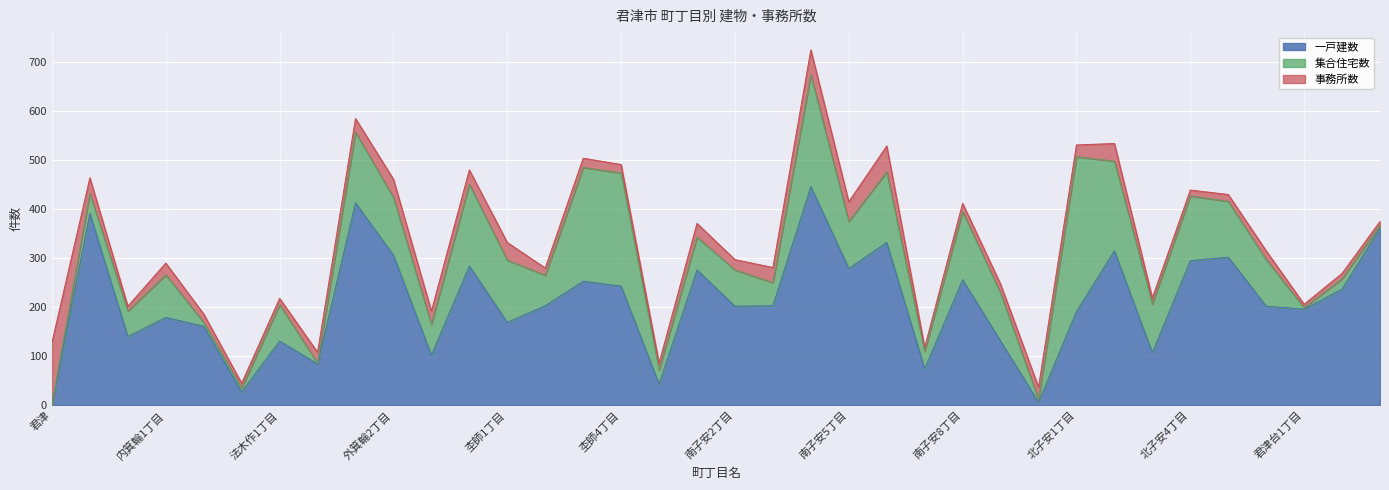

List the labels in order of 一戸建数 value, smallest first.

君津, 北子安, 法木作, 南子安, 南子安7丁目, 外箕輪, 外箕輪3丁目, 北子安3丁目, 法木作1丁目, 南子安9丁目, 内蓑輪, 八重原, 杢師1丁目, 内箕輪1丁目, 北子安1丁目, 君津台1丁目, 南子安2丁目, 北子安6丁目, 杢師2丁目, 南子安3丁目, 君津台2丁目, 杢師4丁目, 杢師3丁目, 南子安8丁目, 南子安1丁目, 南子安5丁目, 外箕輪4丁目, 北子安4丁目, 北子安5丁目, 外箕輪2丁目, 北子安2丁目, 南子安6丁目, 君津台3丁目, 三直, 外箕輪1丁目, 南子安4丁目